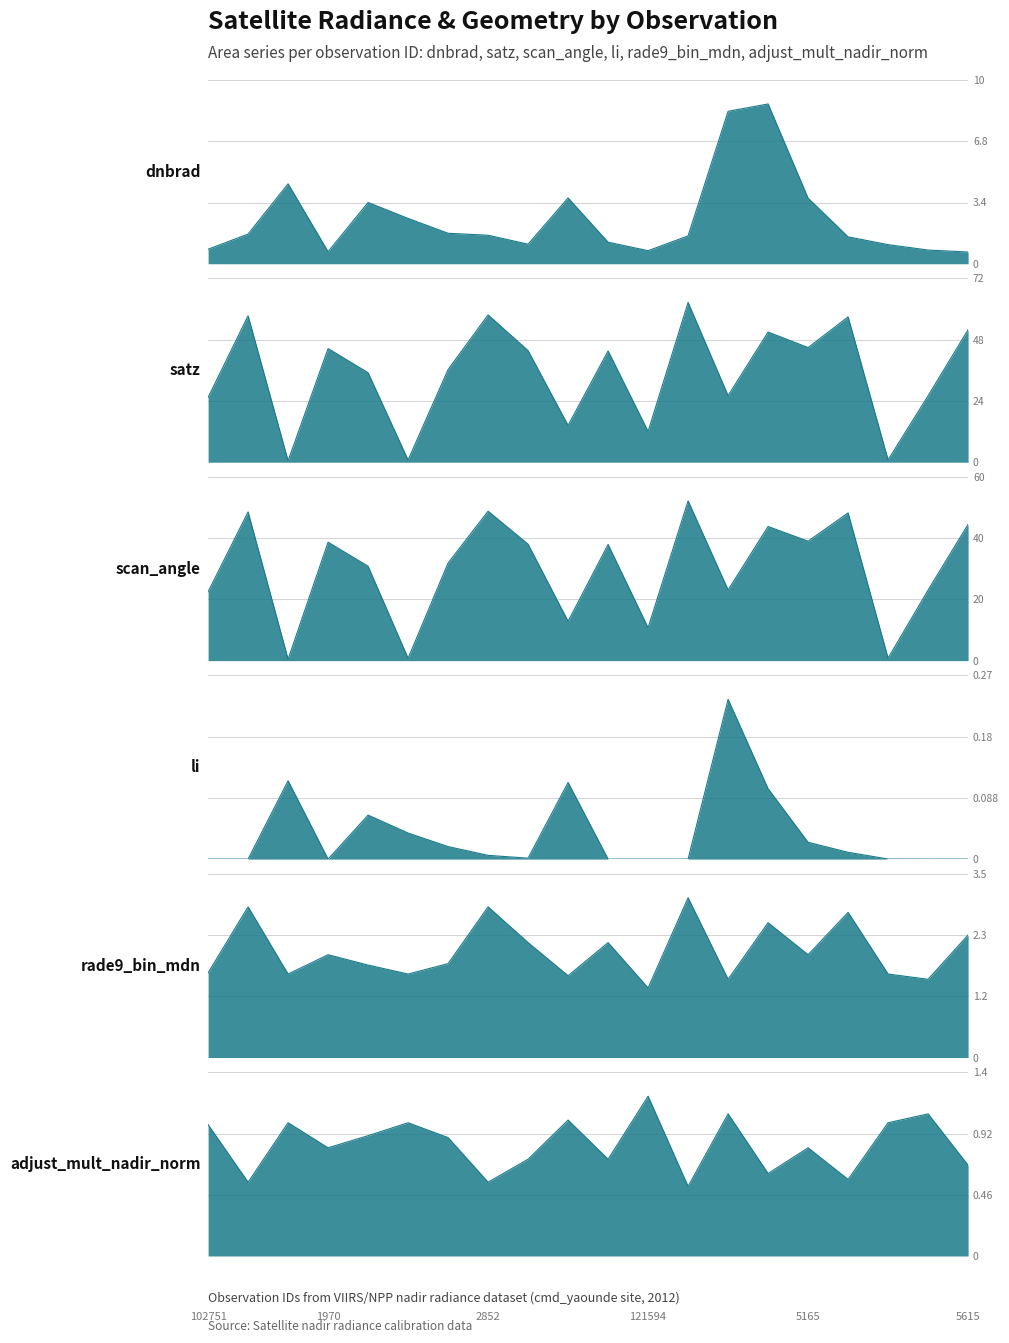

Between 5570 and 2852, which is larger?

2852